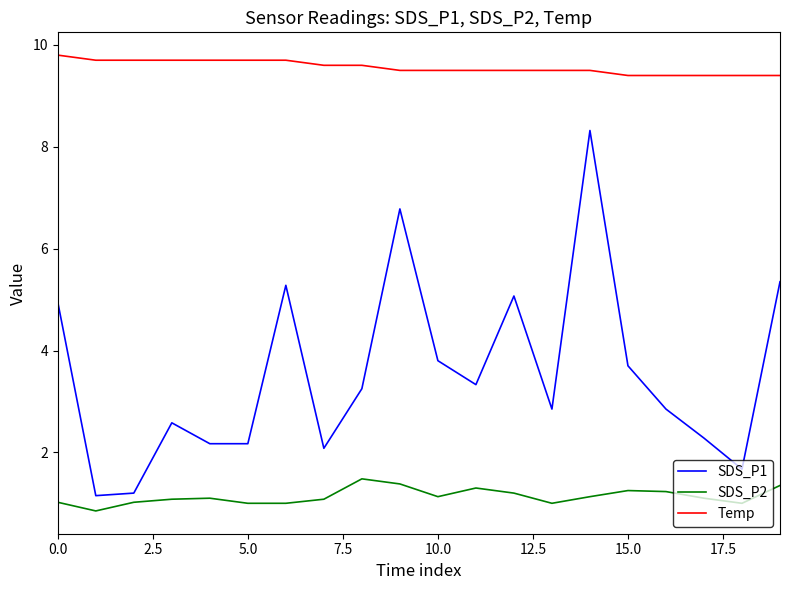

Which series has the largest total across all categories?

Temp